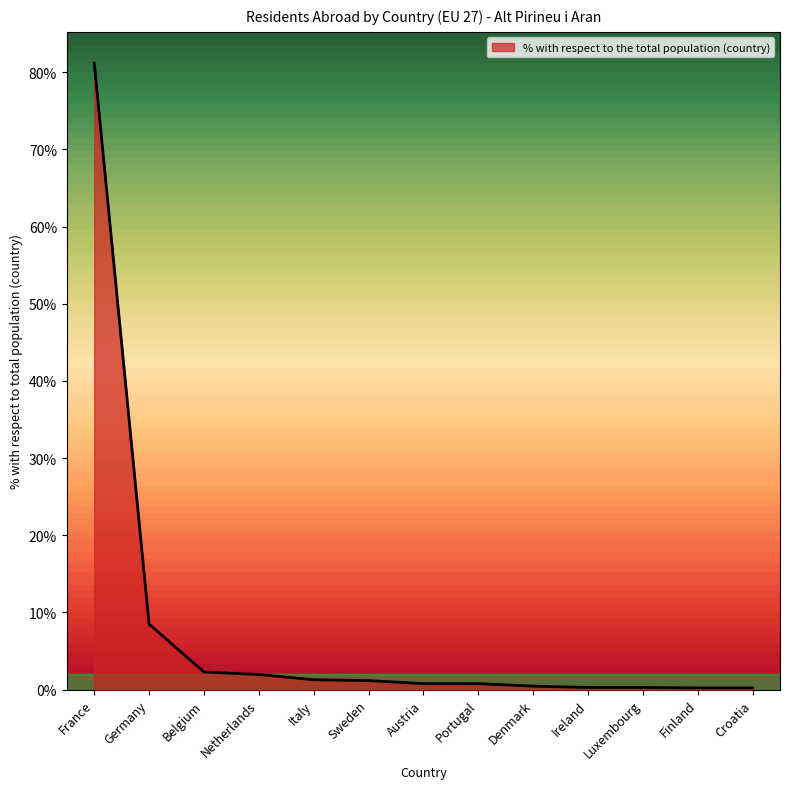

What is the average value?

7.6